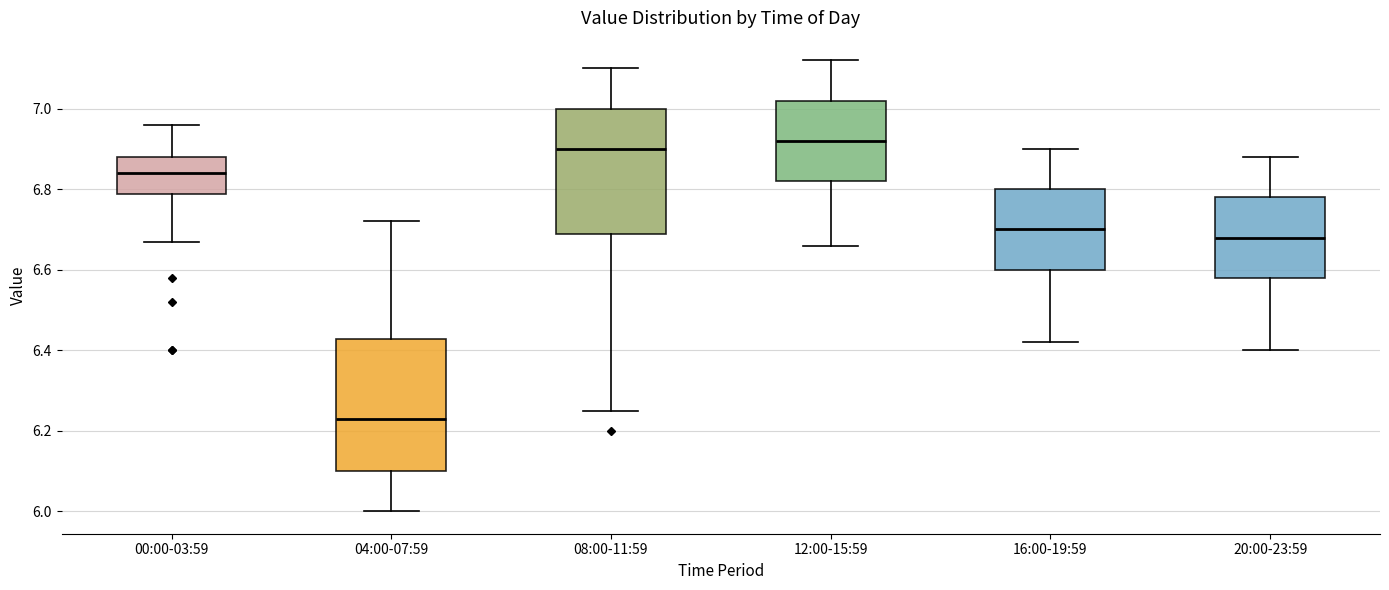

Which box has the lowest median line?

04:00-07:59